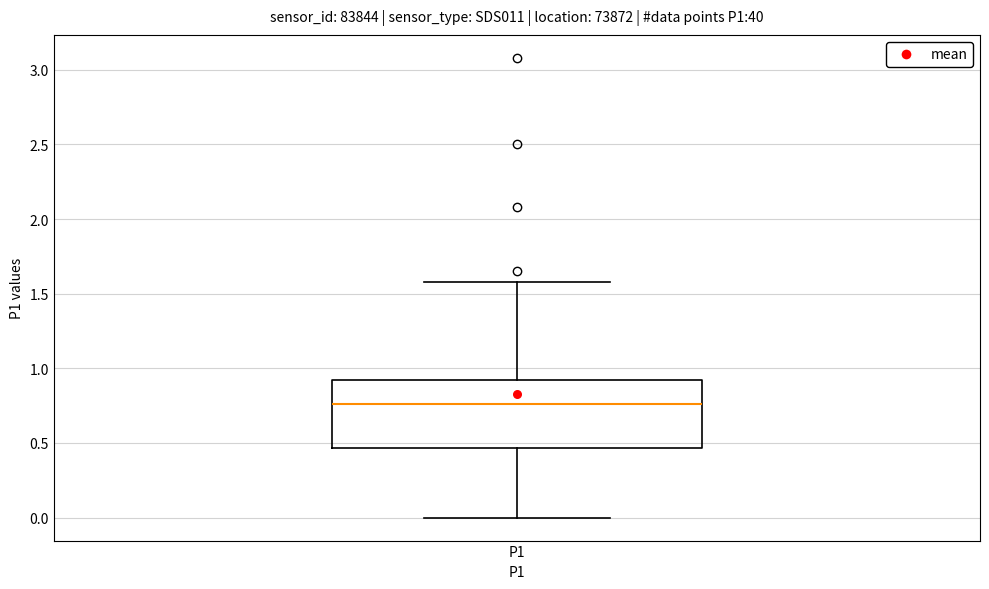

Read this box plot against the y-axis: the position of the median line, the range covered by the box, and the ends of both whiskers. The values are not printed on the chart, so give them approximately, as read against the axis.

median 0.75, box 0.45 to 0.90, whiskers 0.00 to 1.60